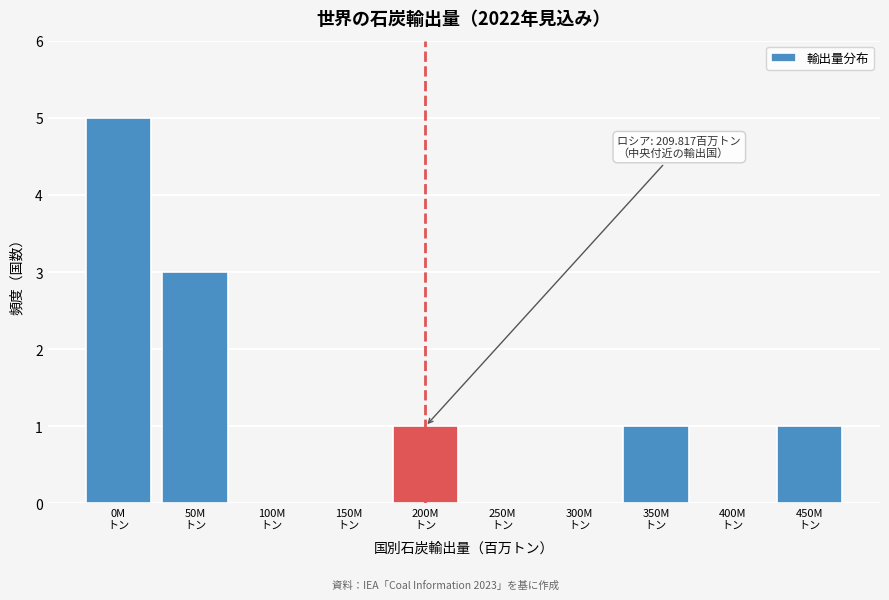

What is the sum of all values?

11